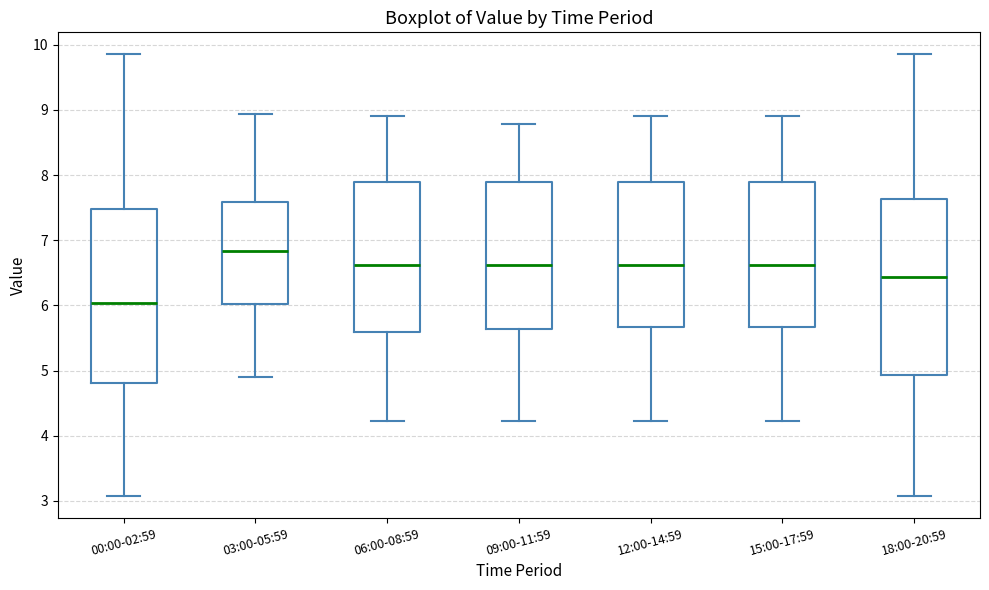

Where does the median line of the box for 03:00-05:59 sit on the y-axis? The values are not printed on the chart, so give them approximately, as read against the axis.

6.8